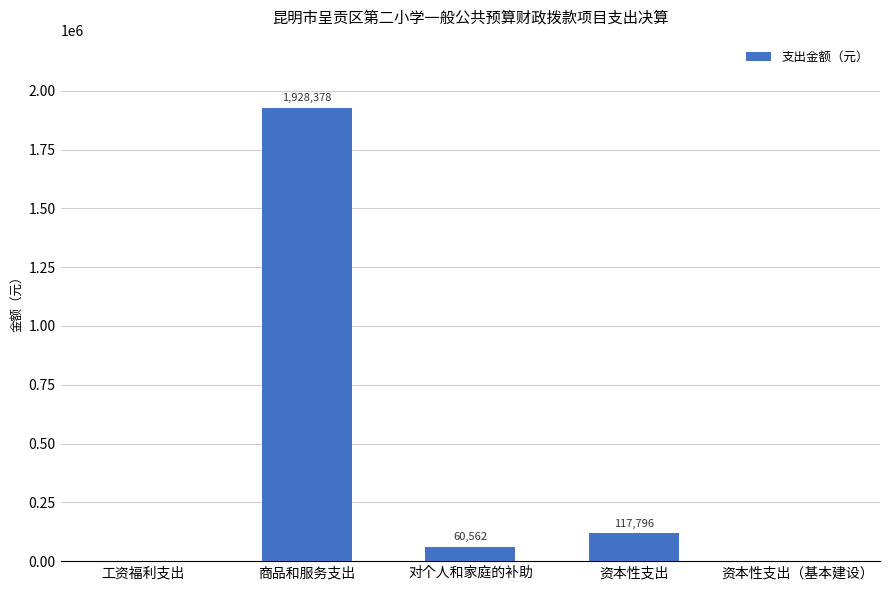

Are the bars grouped side by side (vs. stacked)?

No